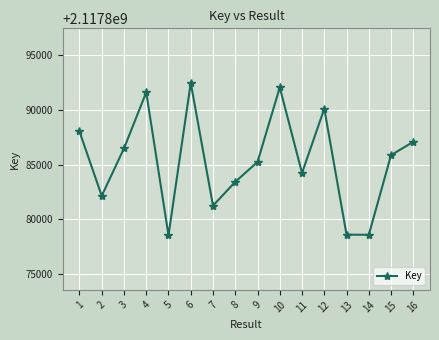

The value at 7 is 2117881239. True or false?

True